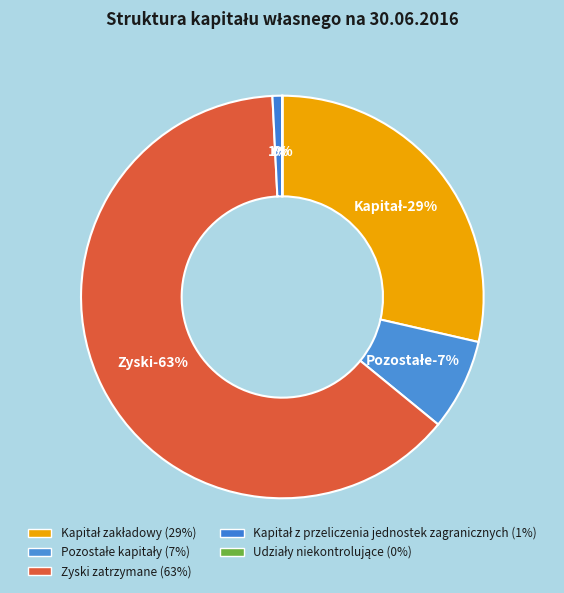

Which category has the biggest portion of the pie?

Zyski zatrzymane